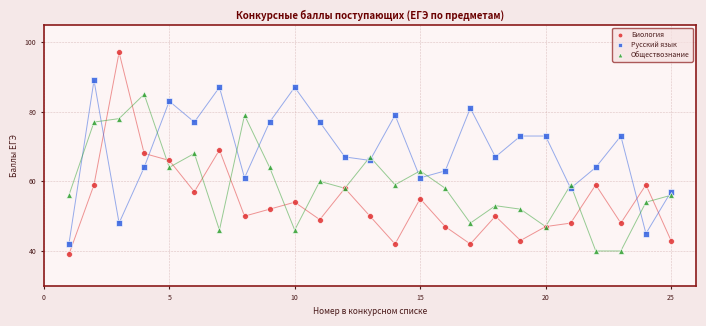

Which series has the largest Y range (max minus min)?

Биология